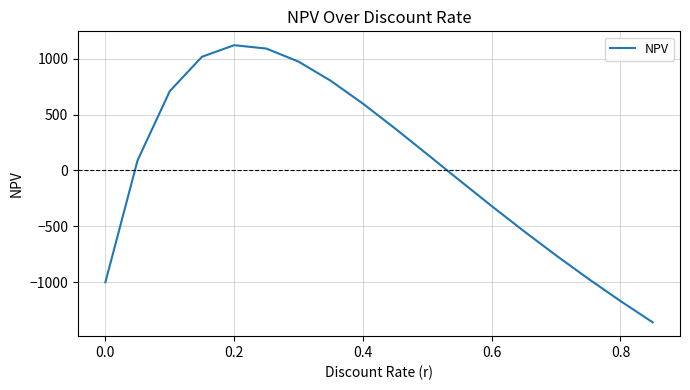

How many negative values are there?

8